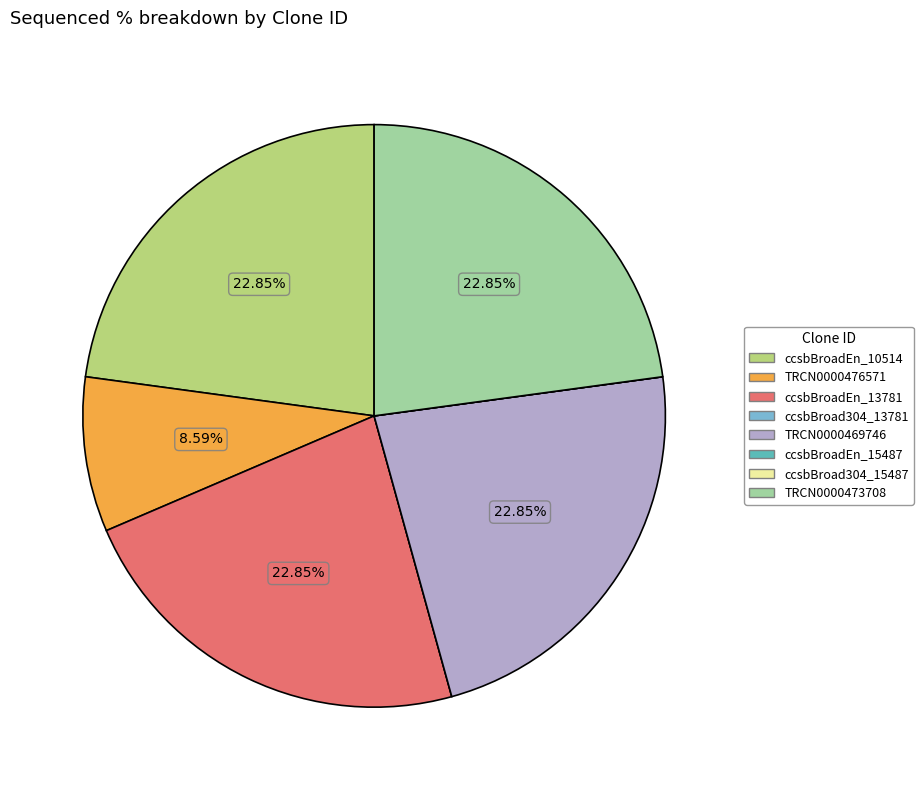

True or false: ccsbBroadEn_10514 accounts for 33% of the total.

False